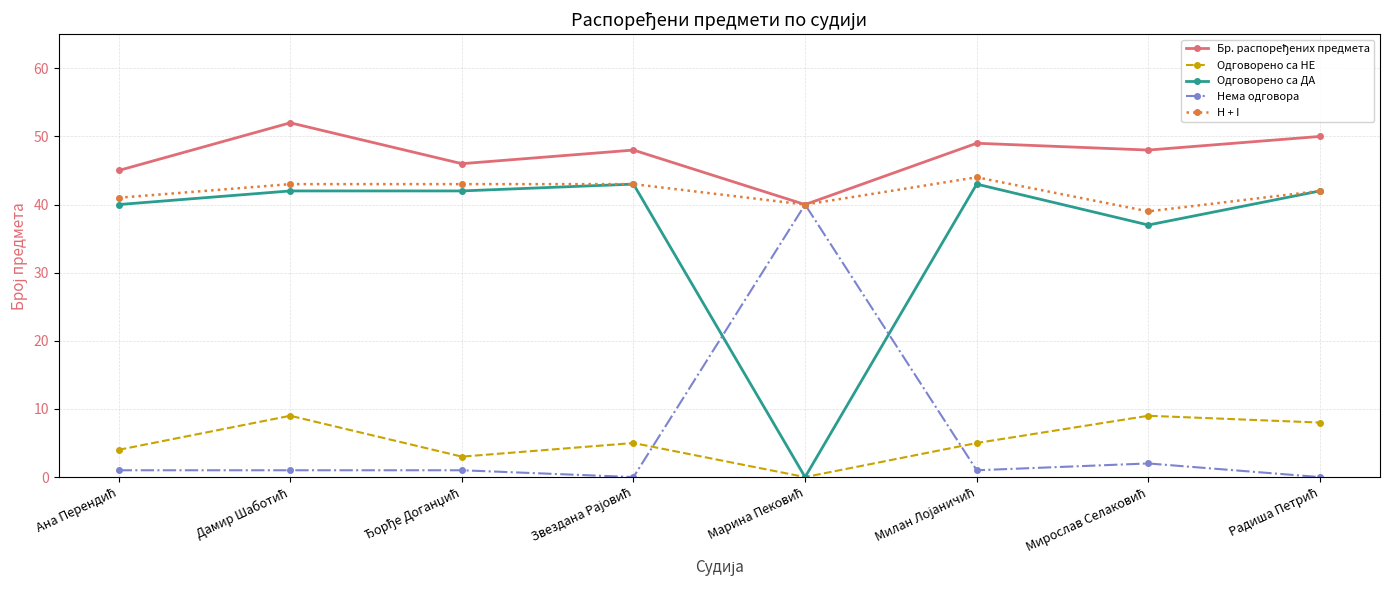

Which series has the largest range (max minus min)?

Одговорено са ДА